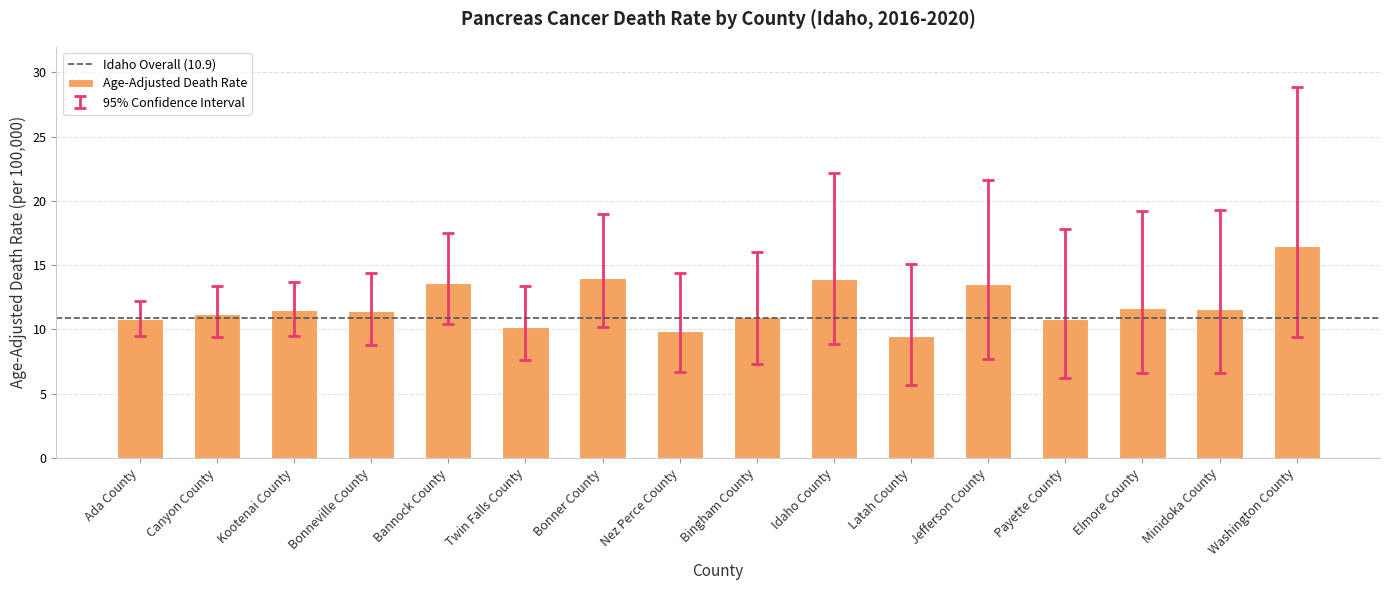

The chart shows a value of 9.9 at Nez Perce County. True or false?

True